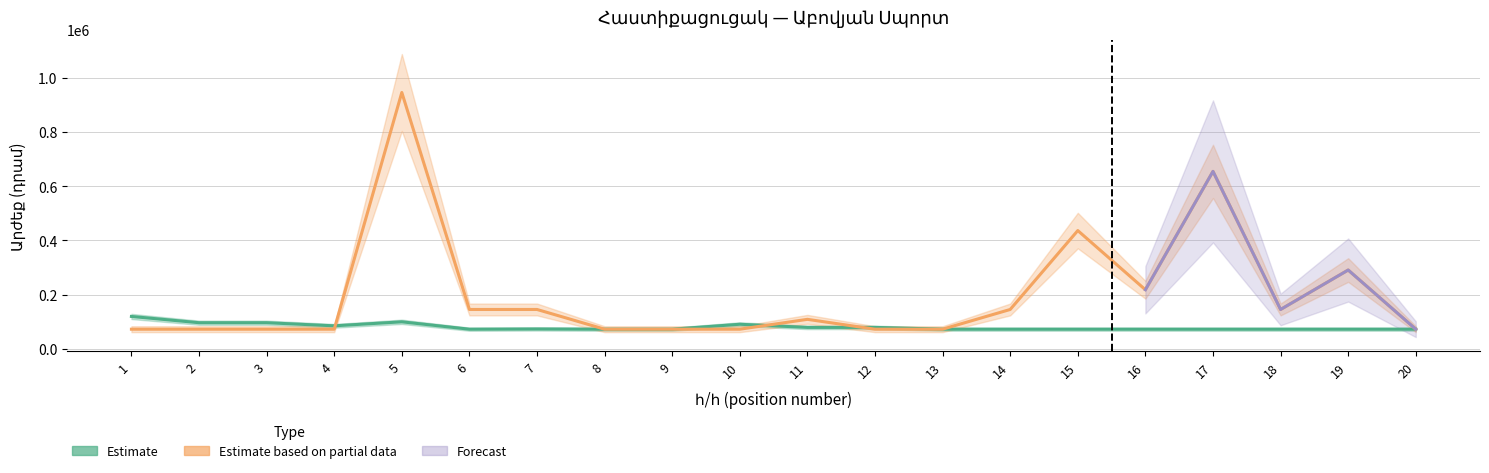

Which category has the lowest value across all series?

1